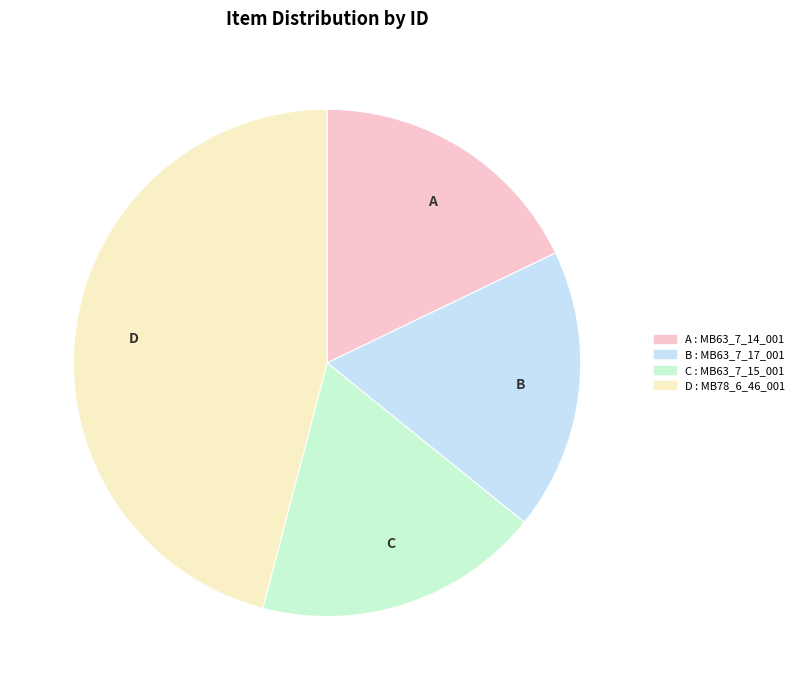

Approximately how many times larger is the value at D compared to C?

2.5